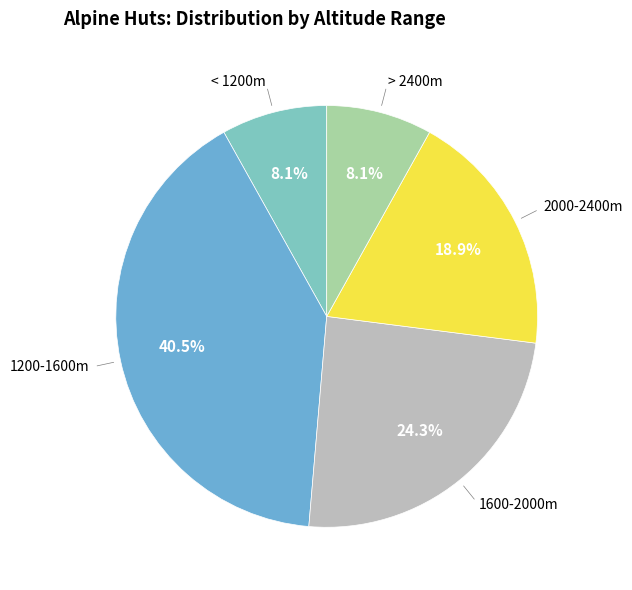

Does 2000-2400m represent more than half of the total?

No